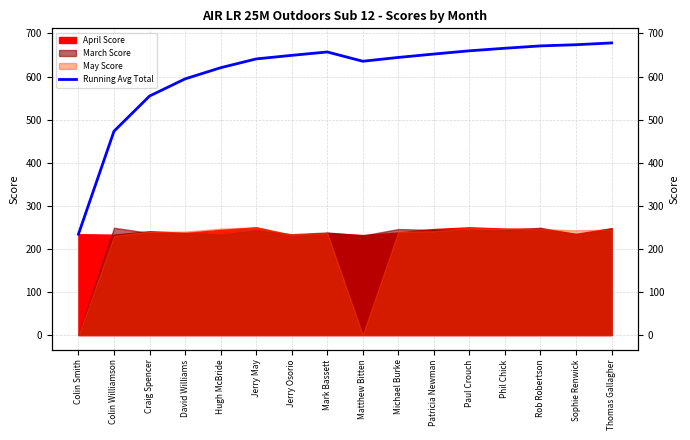

Approximately how many times larger is the value at Craig Spencer compared to Sophie Renwick?

0.8